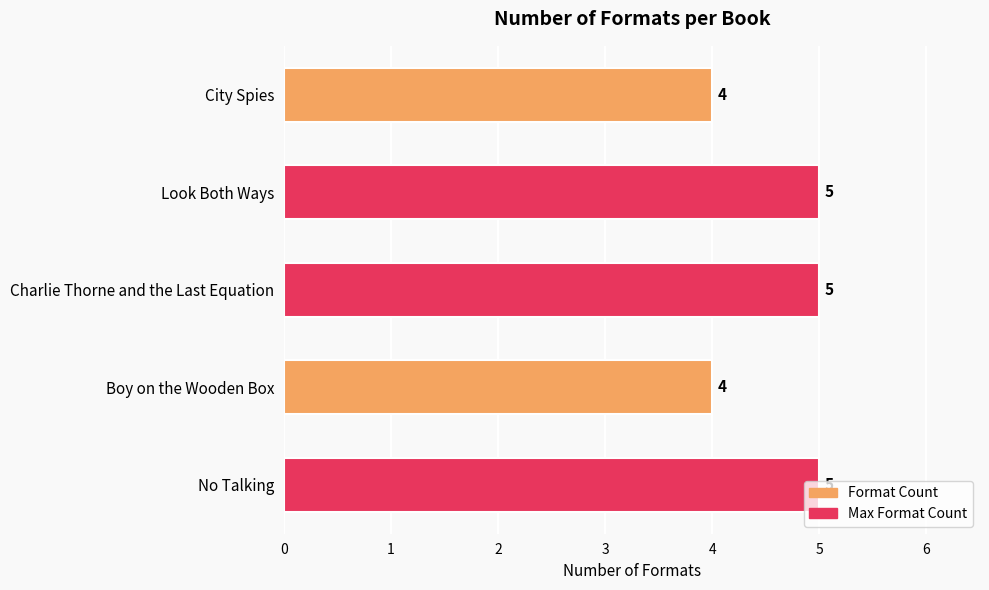

What is the smallest value displayed?

4